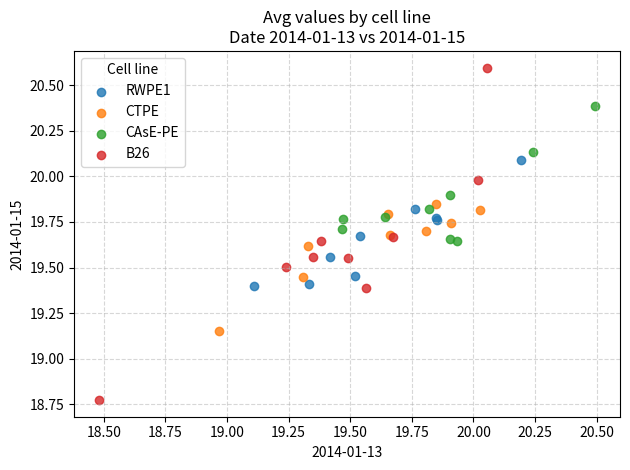

Which series has the largest Y range (max minus min)?

B26